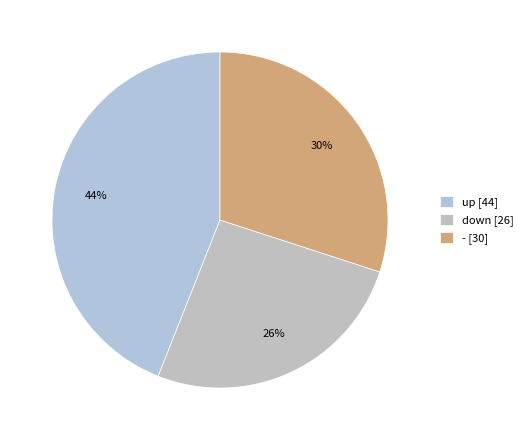

To the nearest percent, what is the difference between the largest and smallest slice percentages?

18%